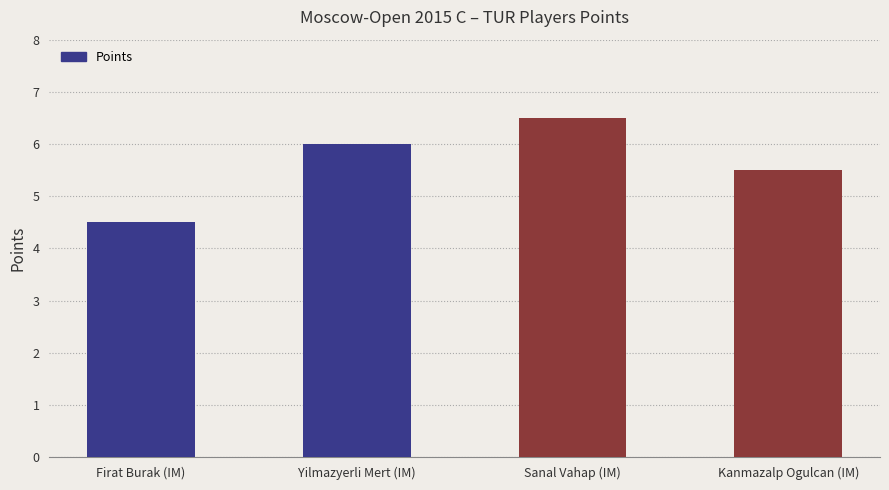

Reading left to right, transcribe all the data shown in this chart.

4.5	6.0	6.5	5.5